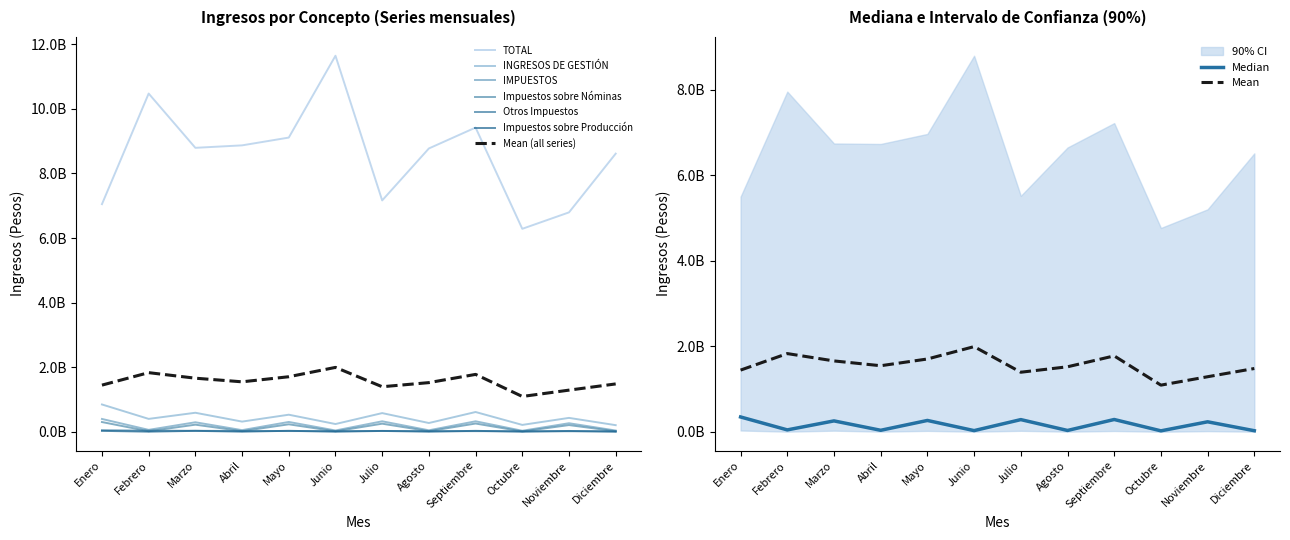

The value of Impuestos sobre Nóminas at Octubre is 2765293. True or false?

False